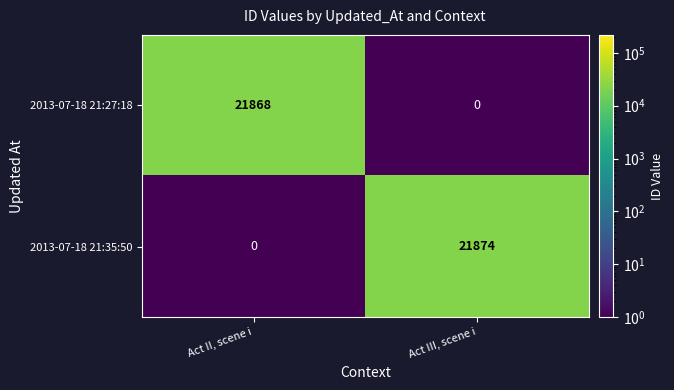

What is the difference between the maximum and minimum values in the 2013-07-18 21:27:18 series?

21868